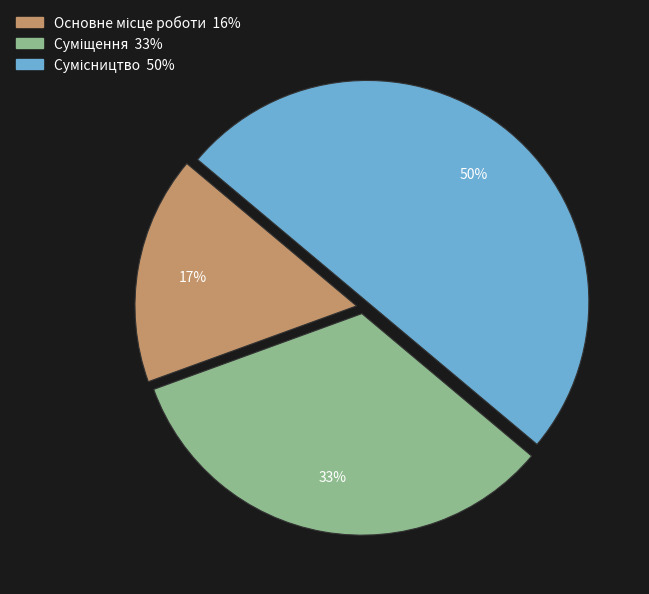

To the nearest percent, what is the average slice percentage?

33%